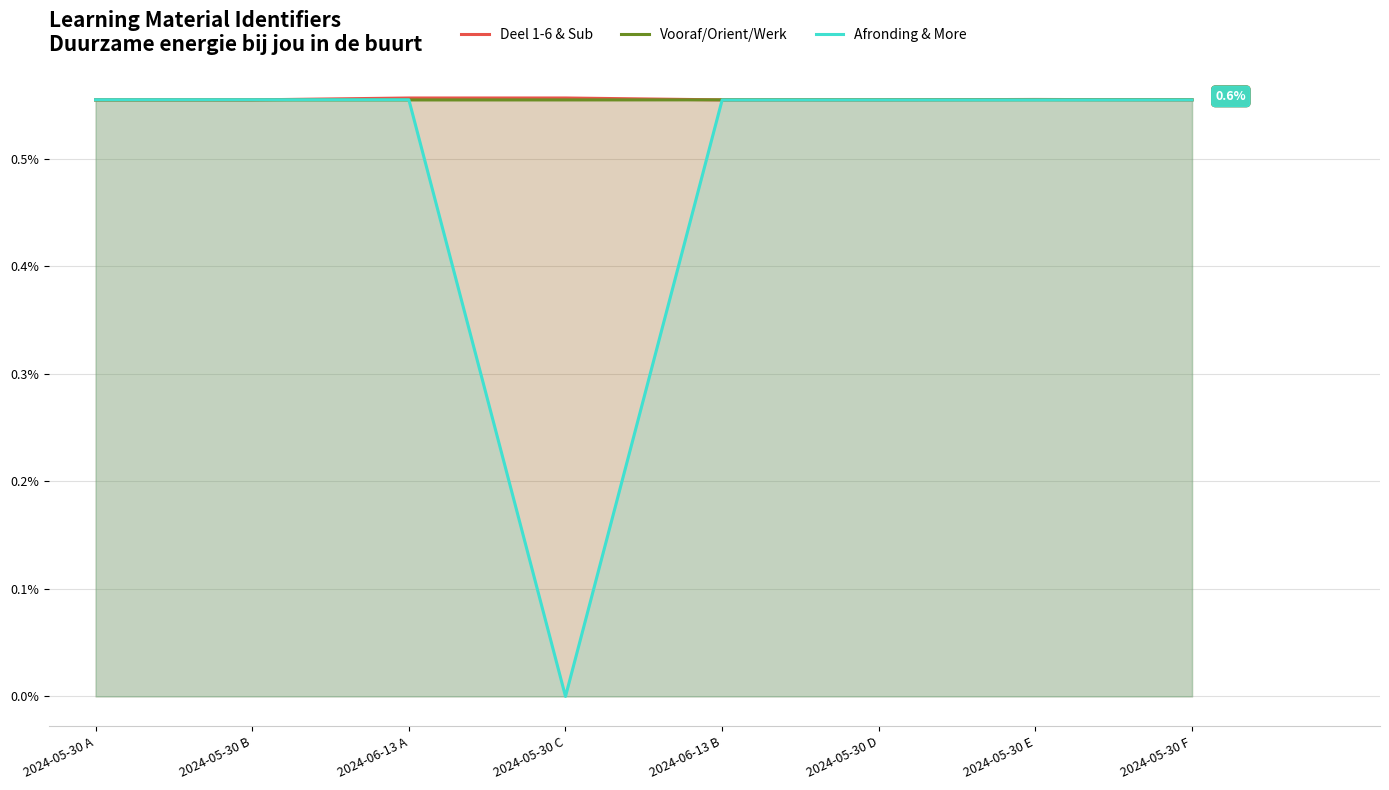

The Vooraf/Orient/Werk series shows 0.6 at 2024-05-30 B. True or false?

True